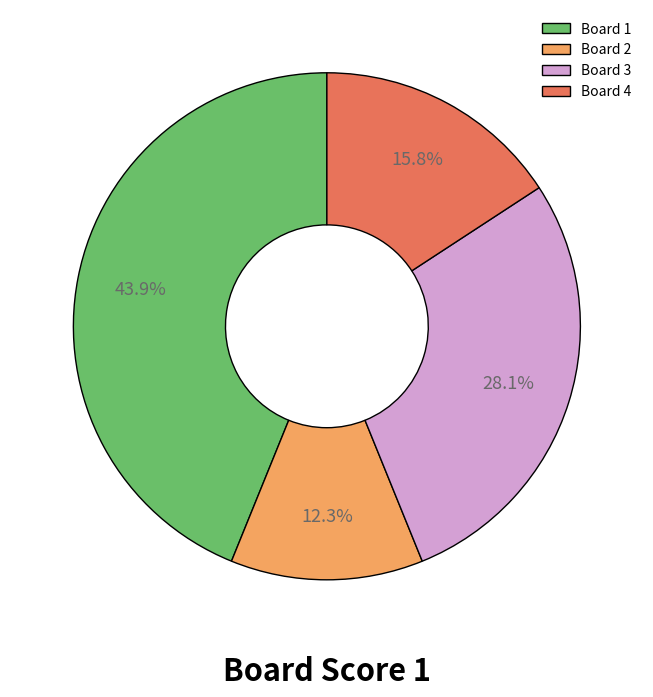

How many segments does this pie chart have?

4